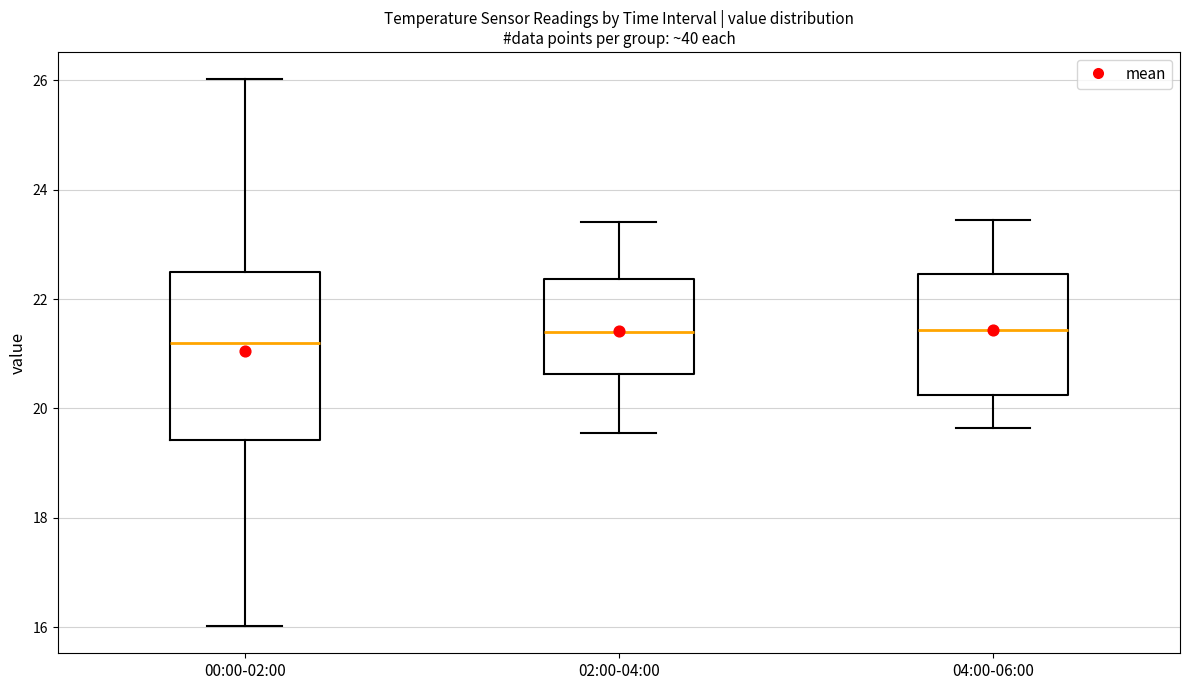

Reading left to right, read every box against the y-axis: the position of its median line, the range the box covers, and the ends of its whiskers. The values are not printed on the chart, so give them approximately, as read against the axis.

00:00-02:00: median 21.2, box 19.4 to 22.4, whiskers 16.0 to 26.0
02:00-04:00: median 21.4, box 20.6 to 22.4, whiskers 19.6 to 23.4
04:00-06:00: median 21.4, box 20.2 to 22.4, whiskers 19.6 to 23.4